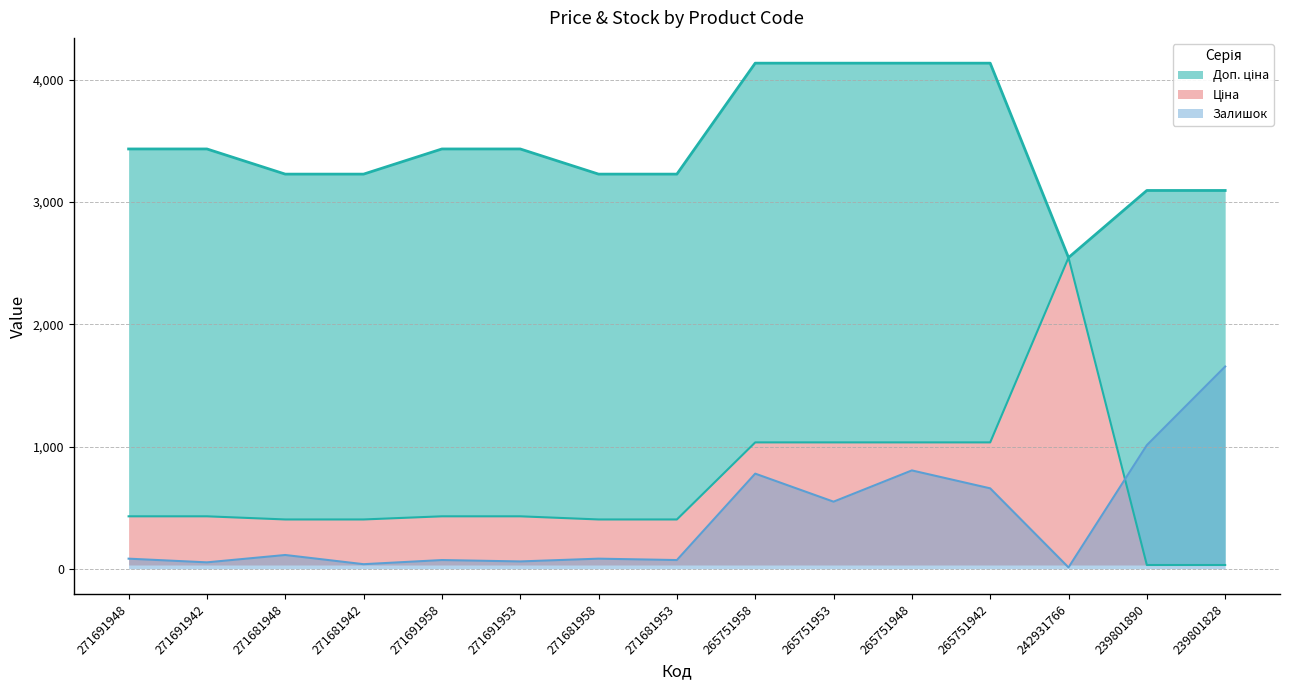

How many values in the Залишок series exceed 82?

9